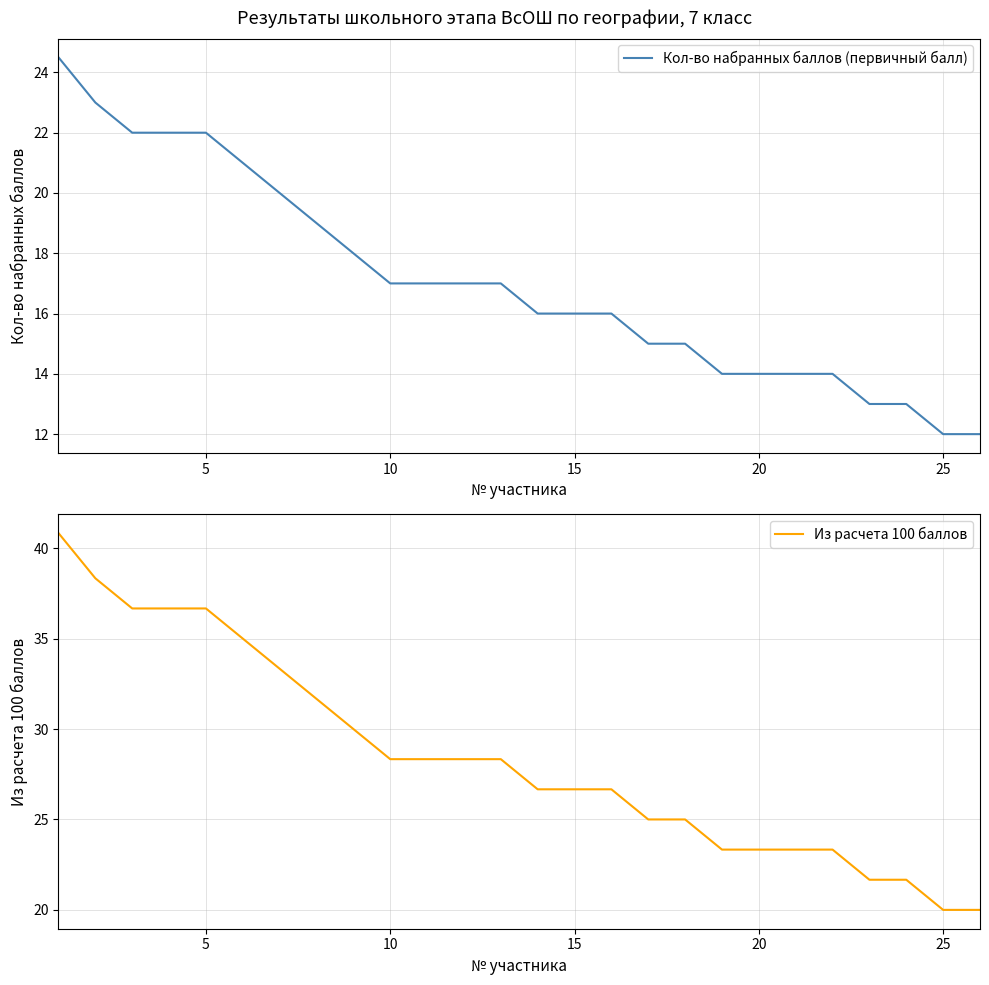

What is the highest value of the Кол-во набранных баллов (первичный балл) series?

24.5